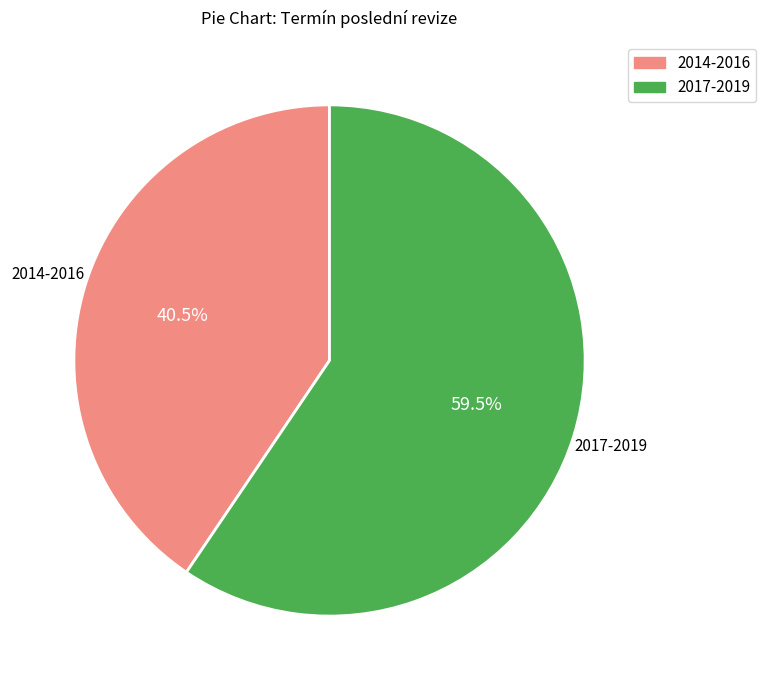

Does any single category account for the majority?

Yes